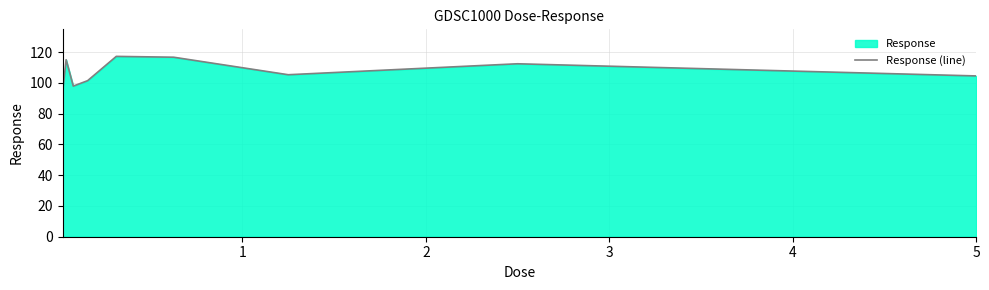

What is the difference between the maximum and minimum values?

23.6